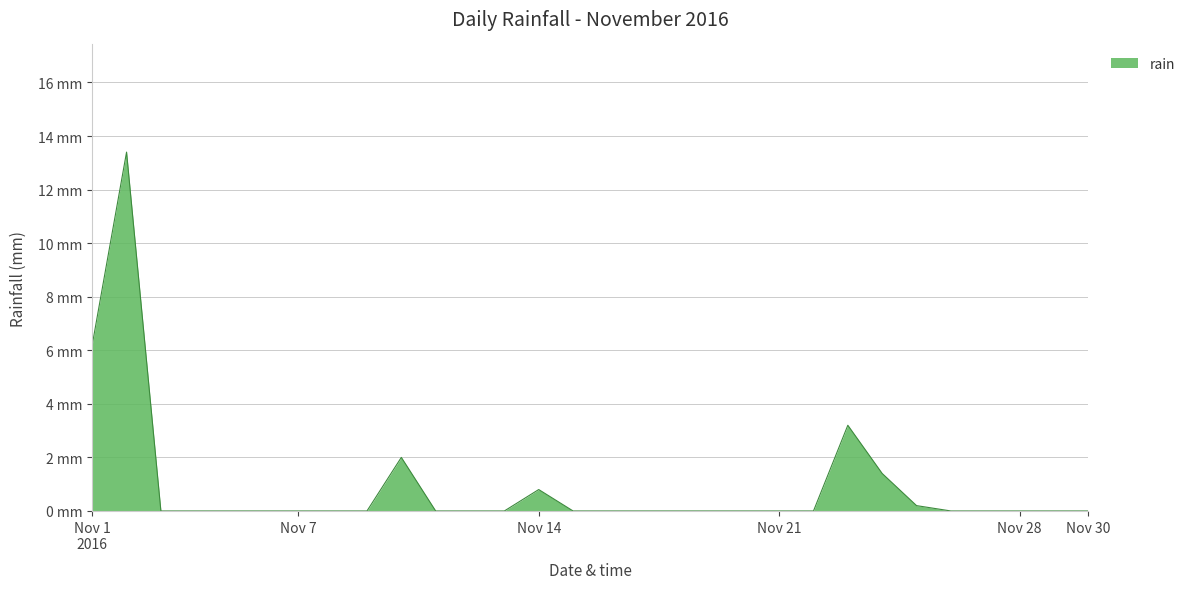

Does the chart have visible grid lines?

Yes